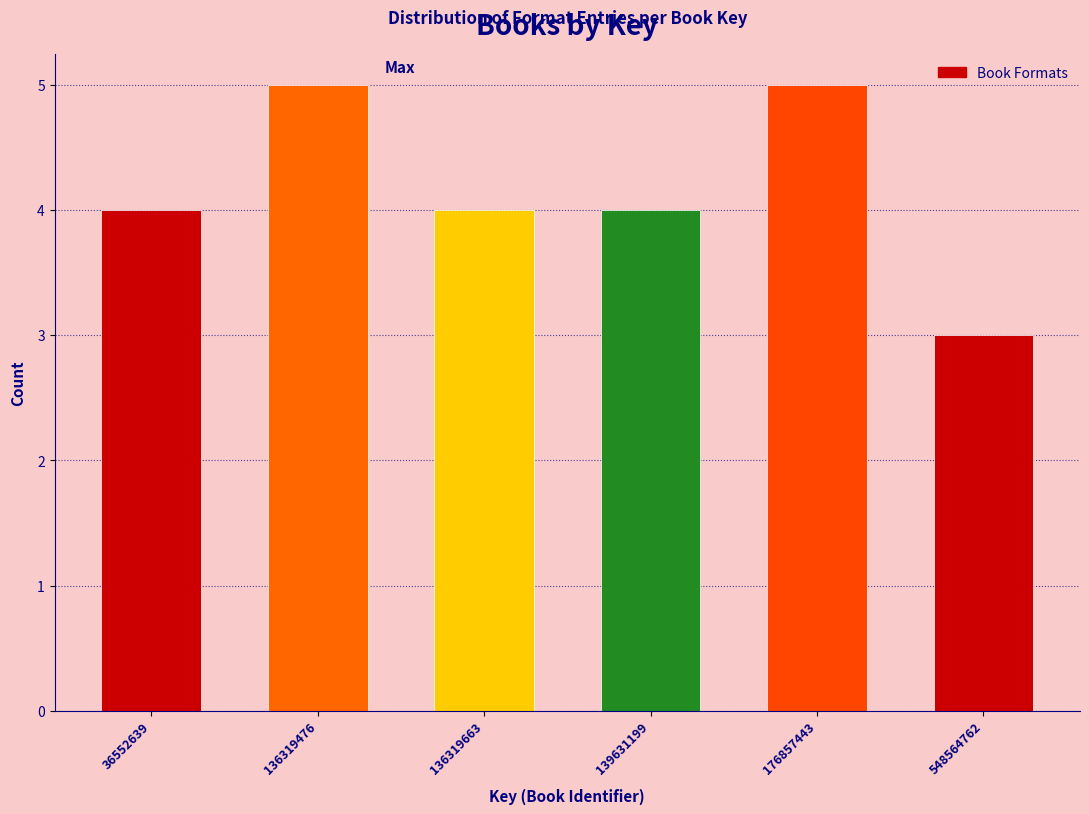

Reading left to right, transcribe all the data shown in this chart.

4	5	4	4	5	3